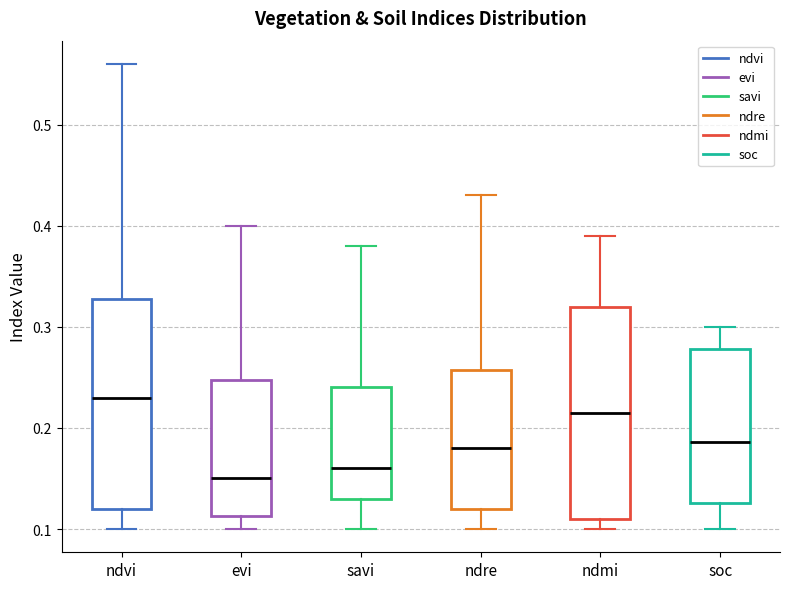

Reading left to right, transcribe this box plot: for each box, give where its median line is, the range the box spans, and where its two whiskers end, as read against the y-axis. The values are not printed on the chart, so give them approximately, as read against the axis.

ndvi: median 0.23, box 0.12 to 0.33, whiskers 0.10 to 0.56
evi: median 0.15, box 0.11 to 0.25, whiskers 0.10 to 0.40
savi: median 0.16, box 0.13 to 0.24, whiskers 0.10 to 0.38
ndre: median 0.18, box 0.12 to 0.26, whiskers 0.10 to 0.43
ndmi: median 0.22, box 0.11 to 0.32, whiskers 0.10 to 0.39
soc: median 0.19, box 0.13 to 0.28, whiskers 0.10 to 0.30